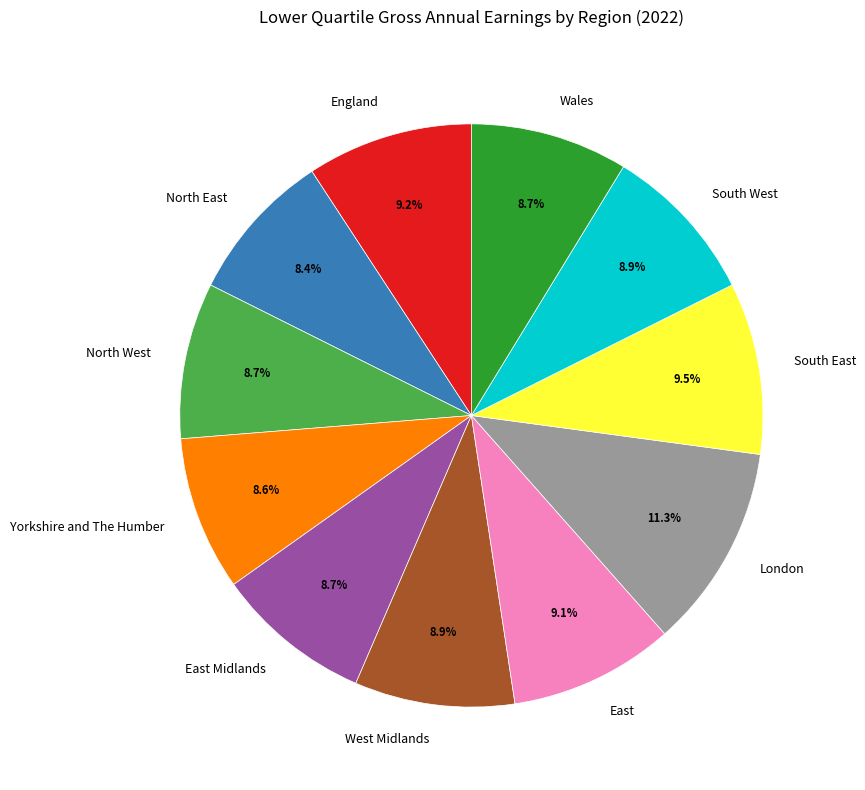

What percentage do South East and West Midlands together represent?

18.4%